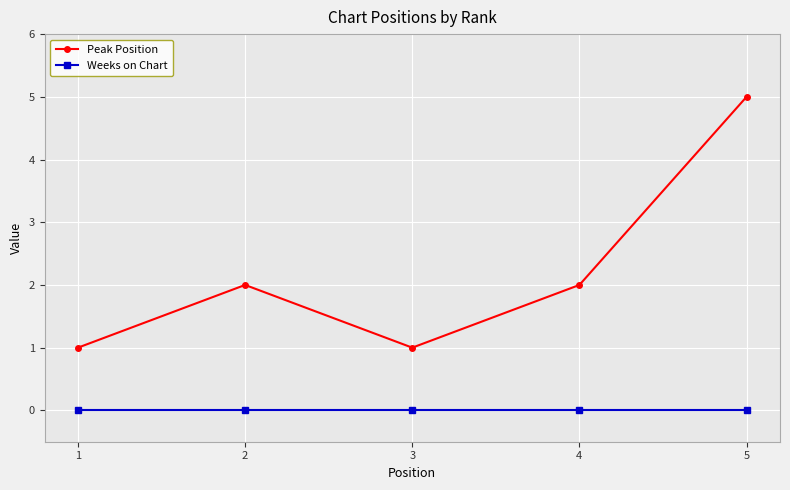

The value of Peak Position at 5 is 3. True or false?

False